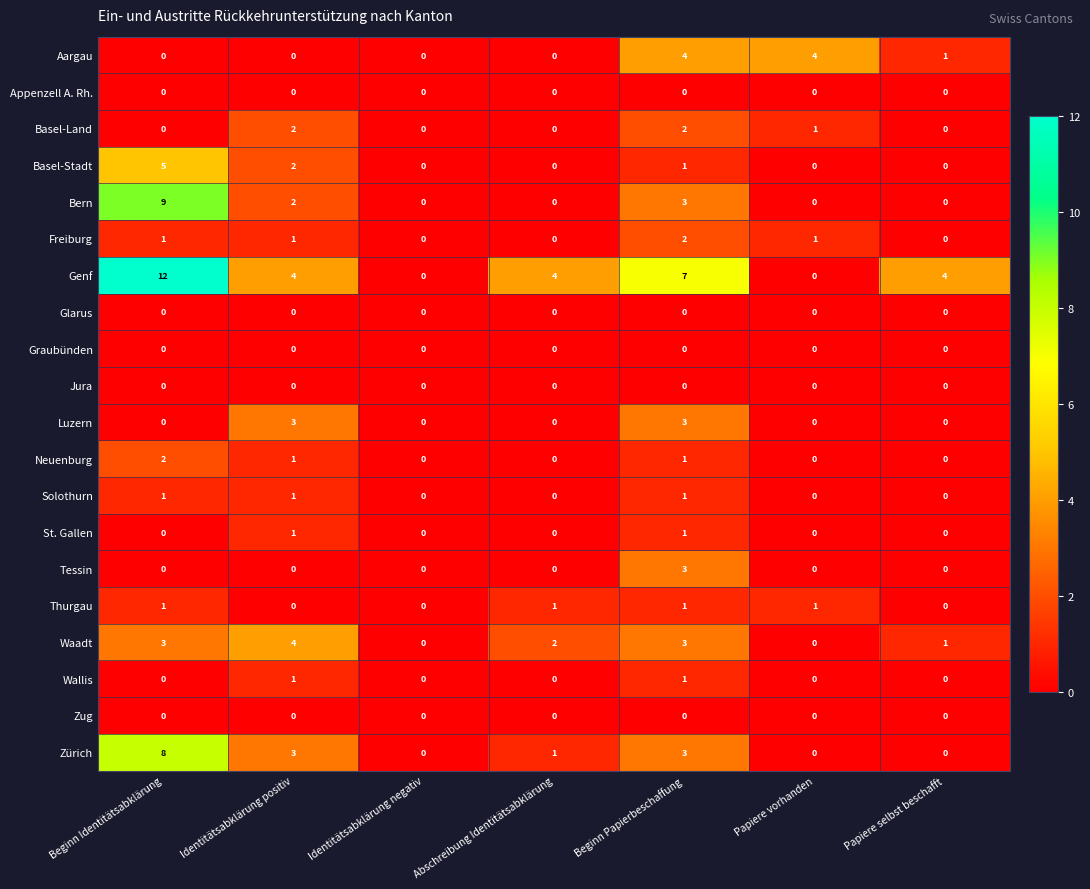

What is the spread (max minus min) of values at Beginn Papierbeschaffung?

7